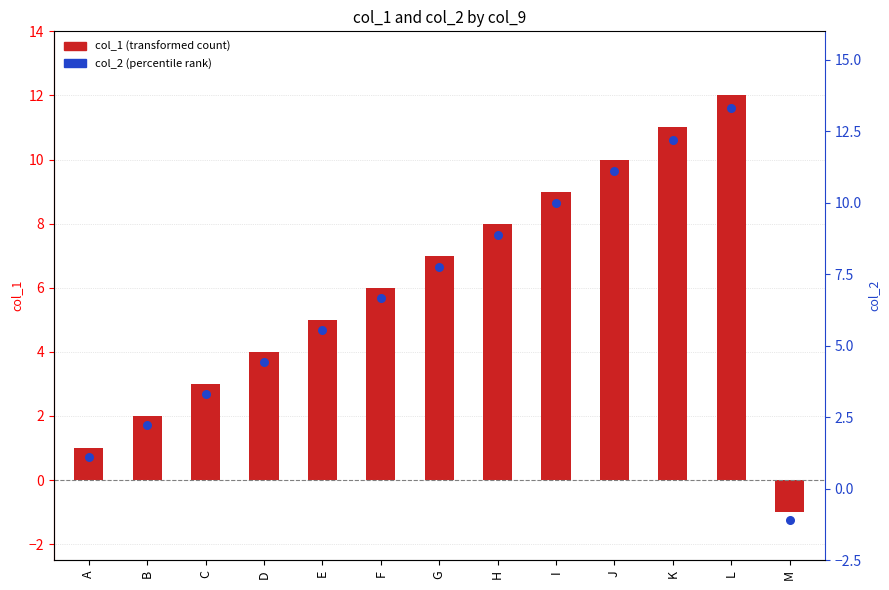

At how many categories does at least one series exceed 3?

10